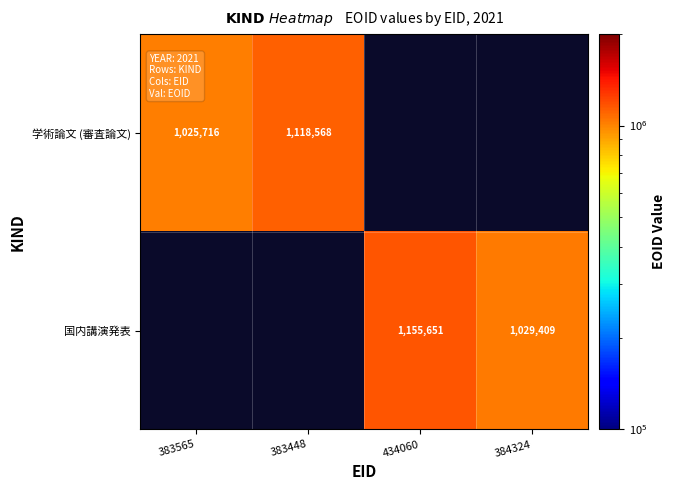

Which label corresponds to the largest value in the chart?

434060